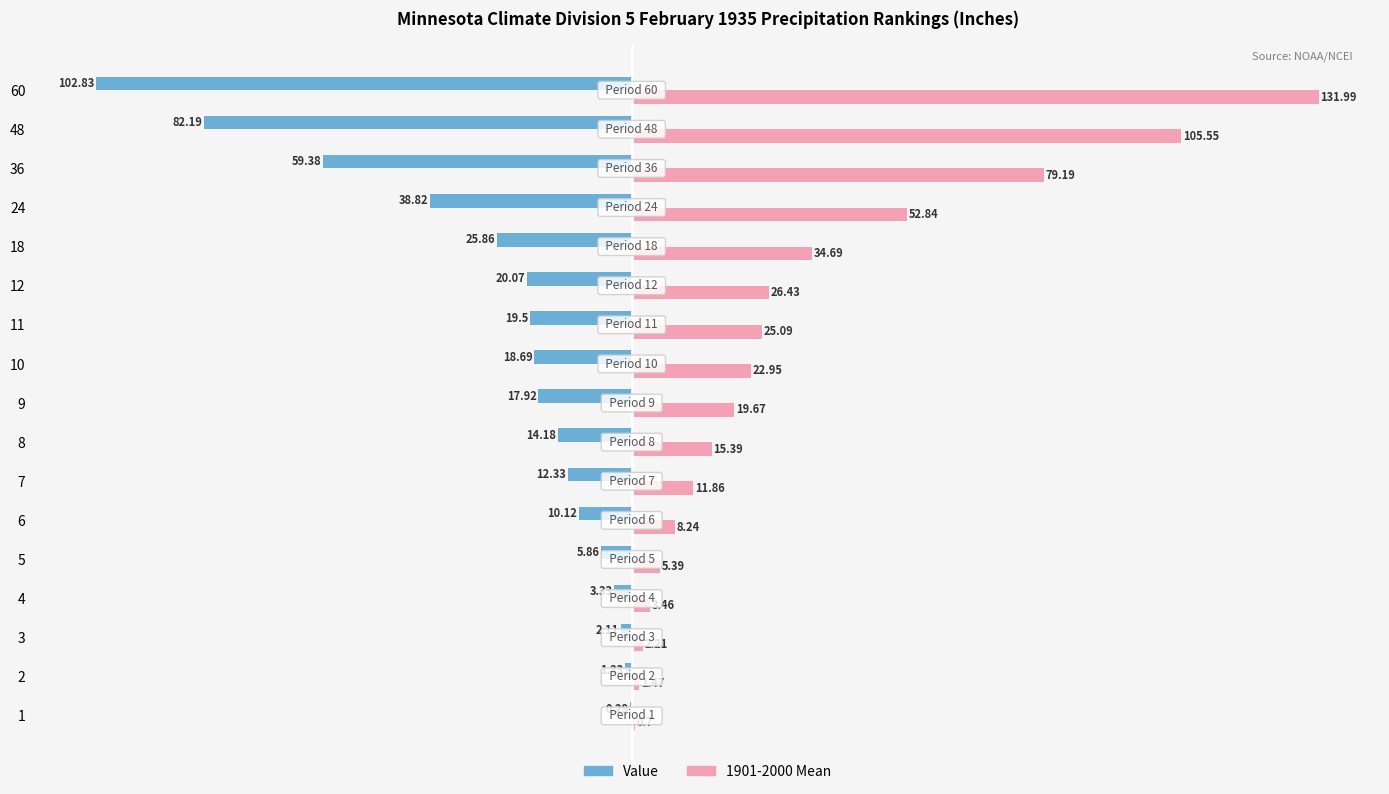

What is the sum of all Value values?

-434.8